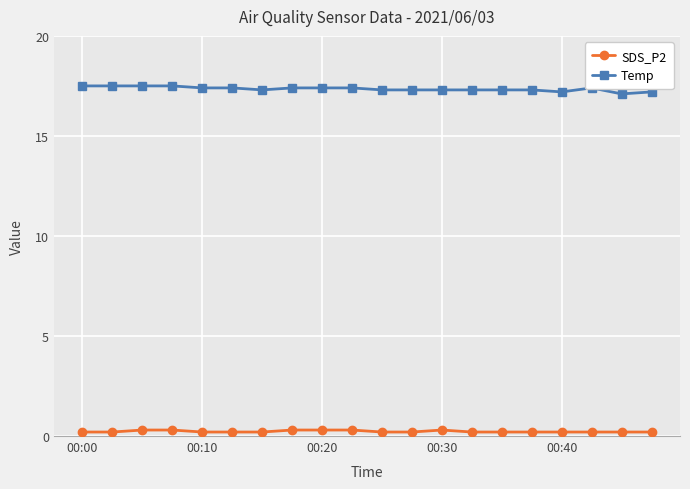

True or false: SDS_P2 and Temp intersect in this chart.

False